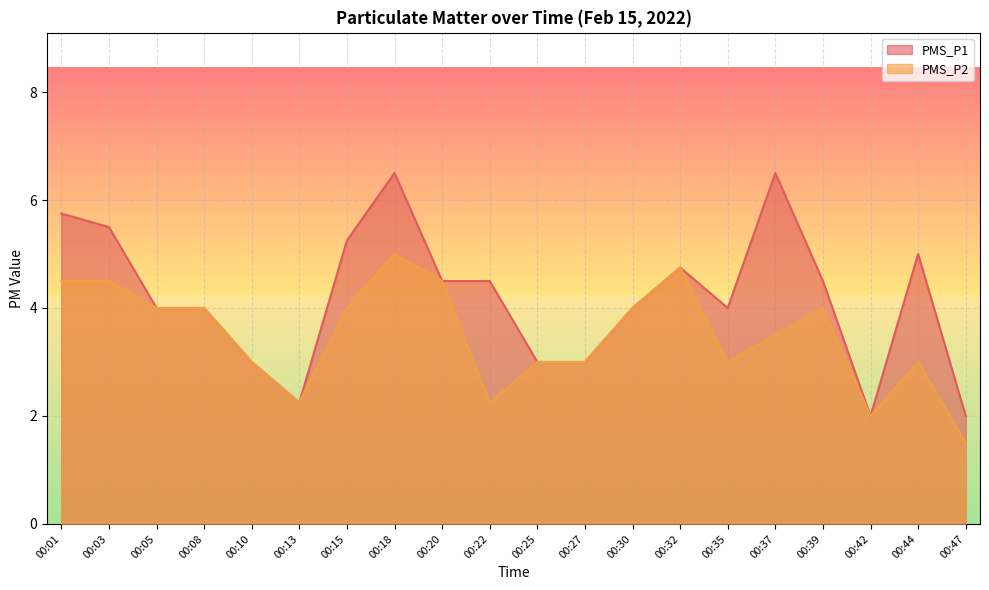

Reading left to right, list all the values displayed in this chart.

PMS_P1: 5.8	5.5	4.0	4.0	3.0	2.2	5.2	6.5	4.5	4.5	3.0	3.0	4.0	4.8	4.0	6.5	4.5	2.0	5.0	2.0
PMS_P2: 4.5	4.5	4.0	4.0	3.0	2.2	4.0	5.0	4.5	2.2	3.0	3.0	4.0	4.8	3.0	3.5	4.0	2.0	3.0	1.5